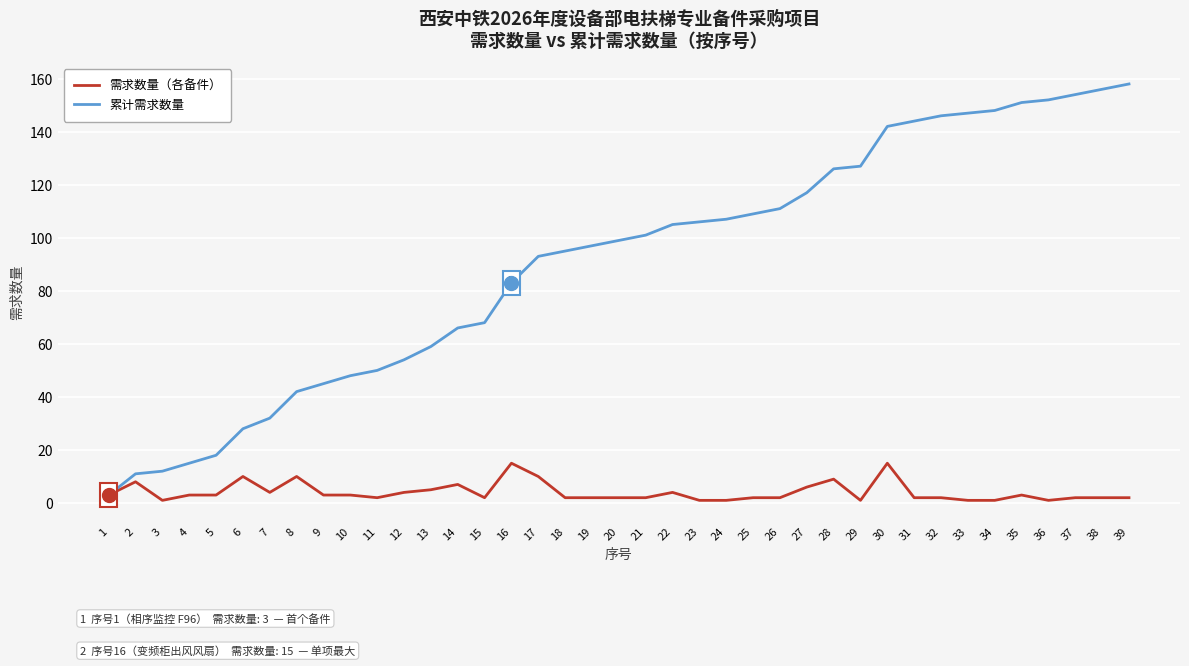

Is it true that 需求数量（各备件） equals 3 at 35?

True